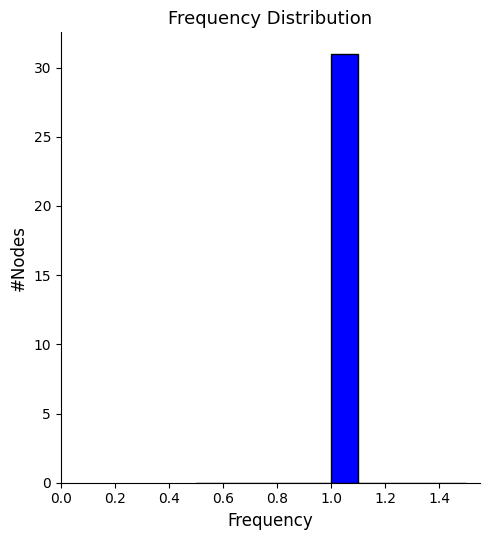

How tall is the bar that spans 1.0 to 1.1 on the x-axis? The values are not printed on the chart, so give them approximately, as read against the axis.

31